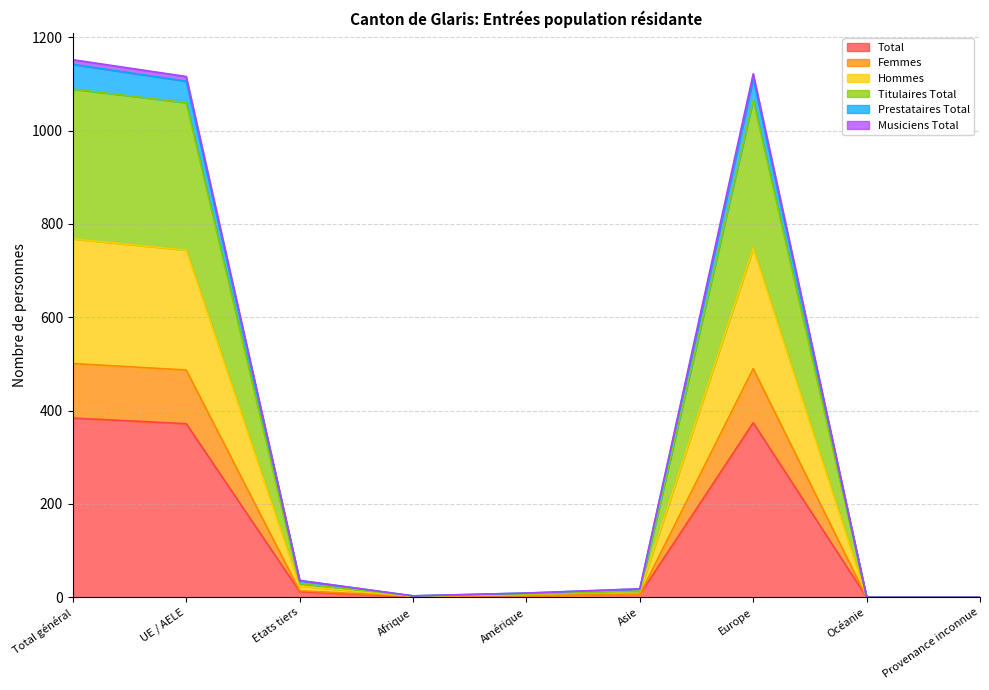

Is the value of Femmes at UE / AELE greater than the value of Titulaires Total at Océanie?

Yes